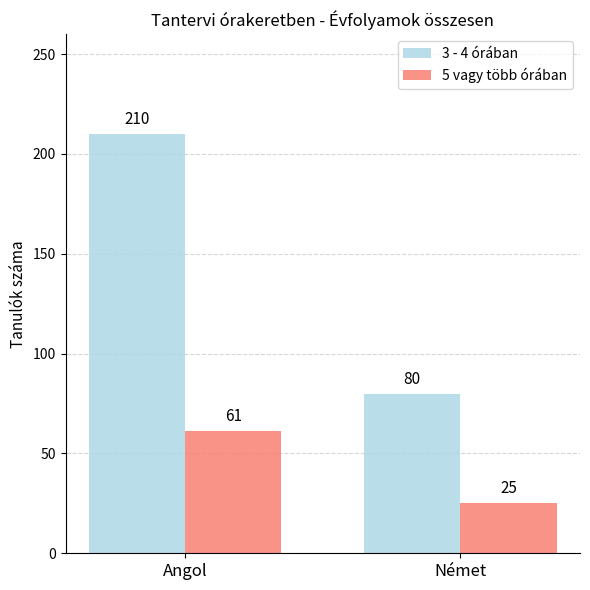

What is the lowest value of the 5 vagy több órában series?

25